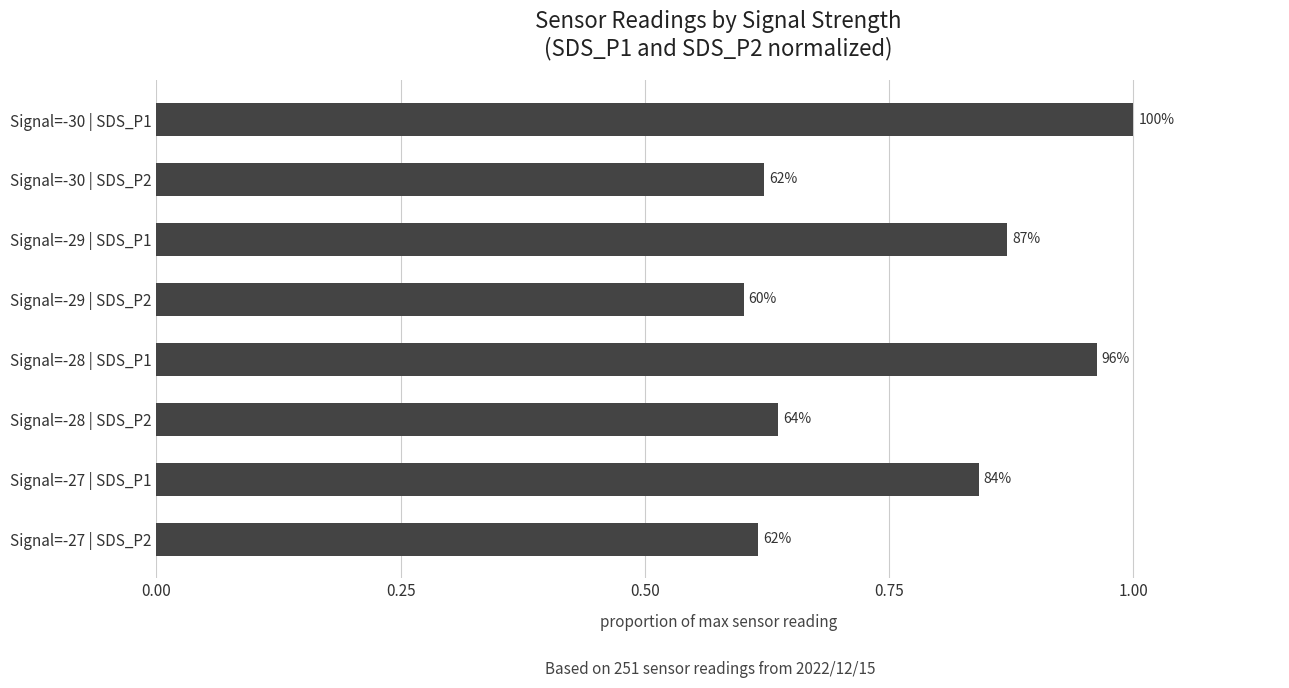

What is the difference between the second highest and minimum values?

0.4